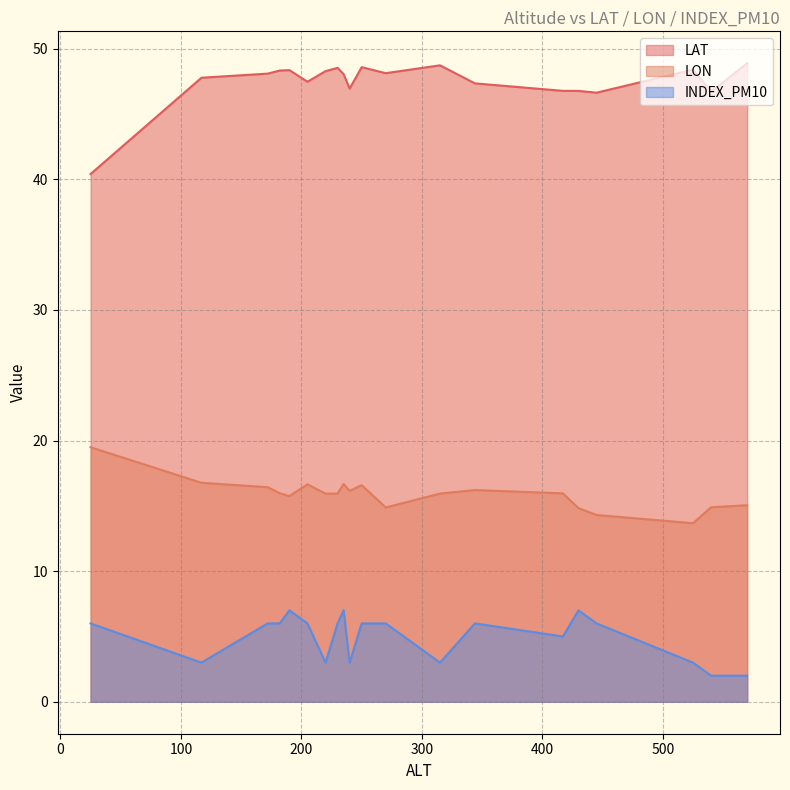

Which has a higher value, 117 or 250?

250